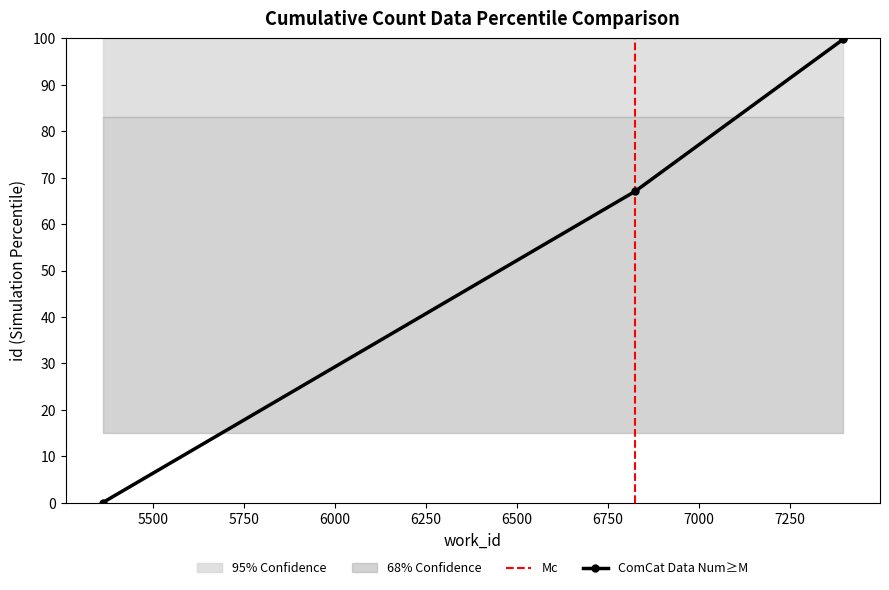

Where is the data nearest to the value 50?

6825